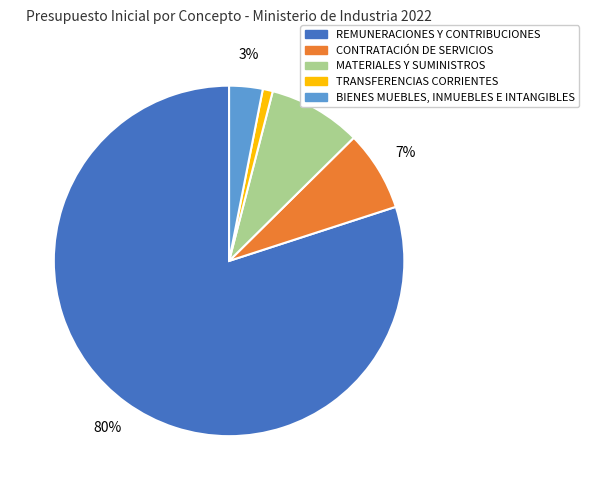

Does BIENES MUEBLES, INMUEBLES E INTANGIBLES account for over 50% of the chart?

No